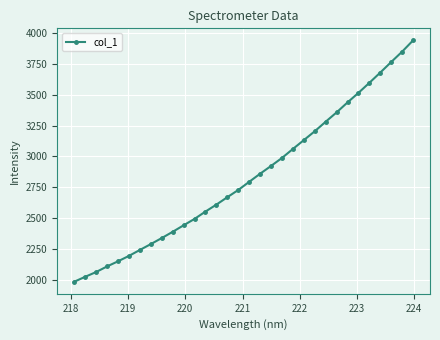

What is the greatest value displayed?

3940.4